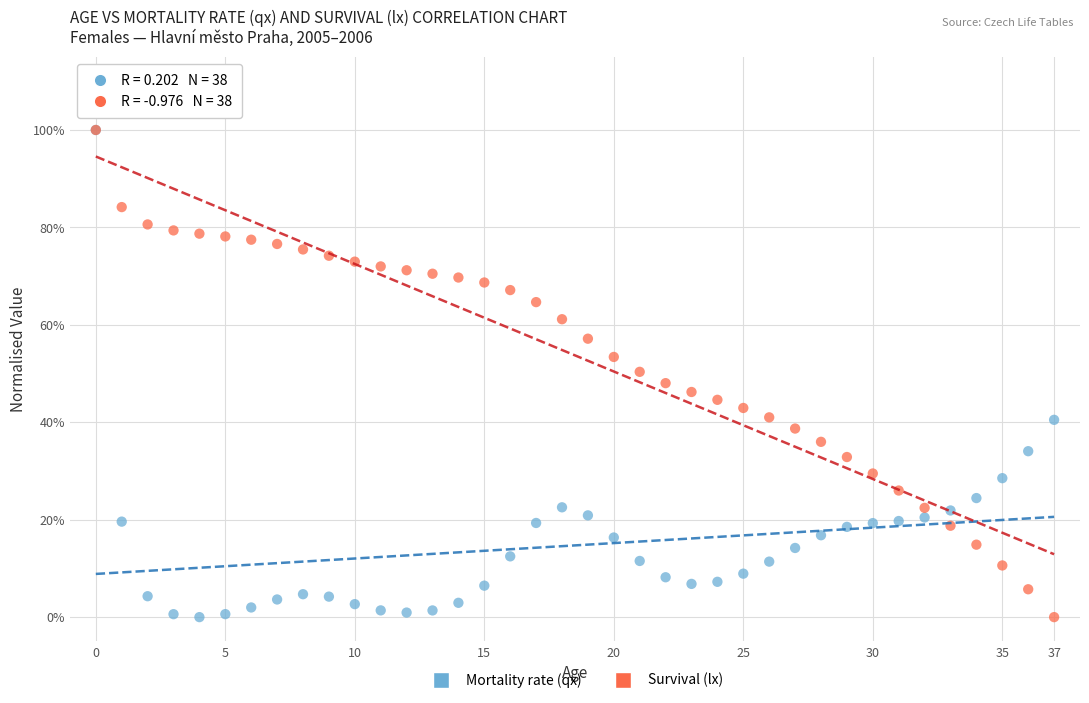

What are all the series names shown in the legend?

Mortality rate (qx), Survival (lx)